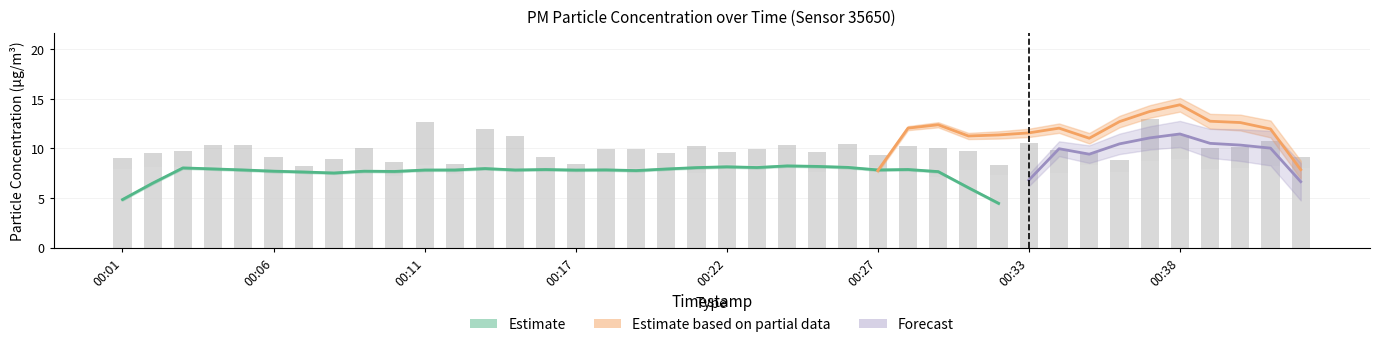

List the labels in order of P2 value, smallest first.

00:29, 00:10, 00:32, 00:06, 00:12, 00:34, 00:21, 00:08, 00:07, 00:17, 00:36, 00:25, 00:05, 00:18, 00:30, 00:33, 00:09, 00:01, 00:15, 00:16, 00:28, 00:39, 00:20, 00:40, 00:19, 00:42, 00:02, 00:27, 00:03, 00:41, 00:04, 00:13, 00:11, 00:35, 00:23, 00:26, 00:22, 00:24, 00:37, 00:38